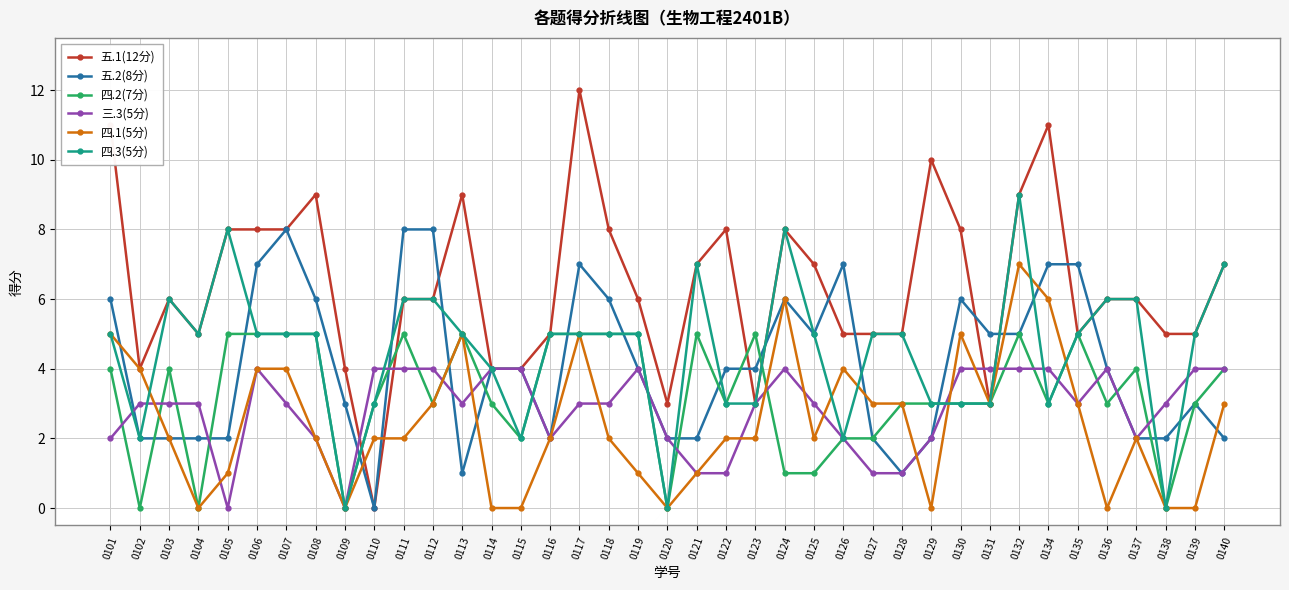

The value of 三.3(5分) at 0104 is 5. True or false?

False